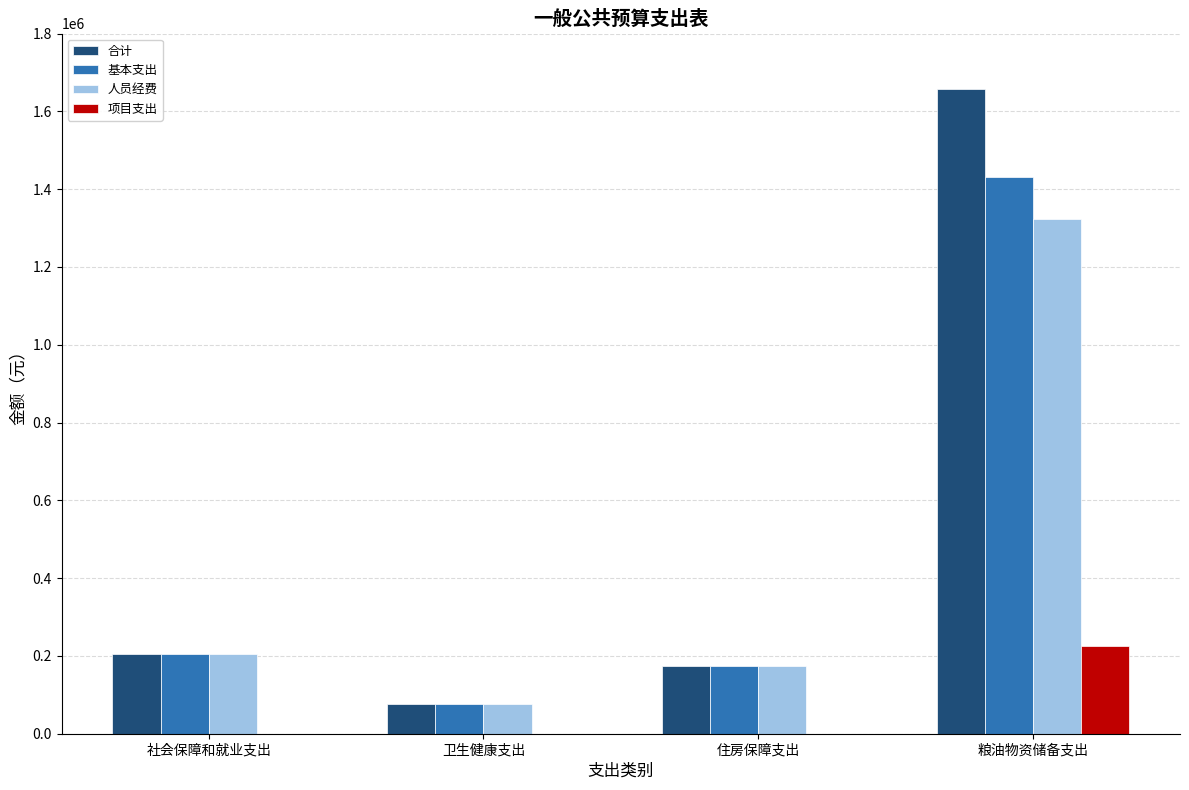

The value of 项目支出 at 粮油物资储备支出 is 128484.2. True or false?

False